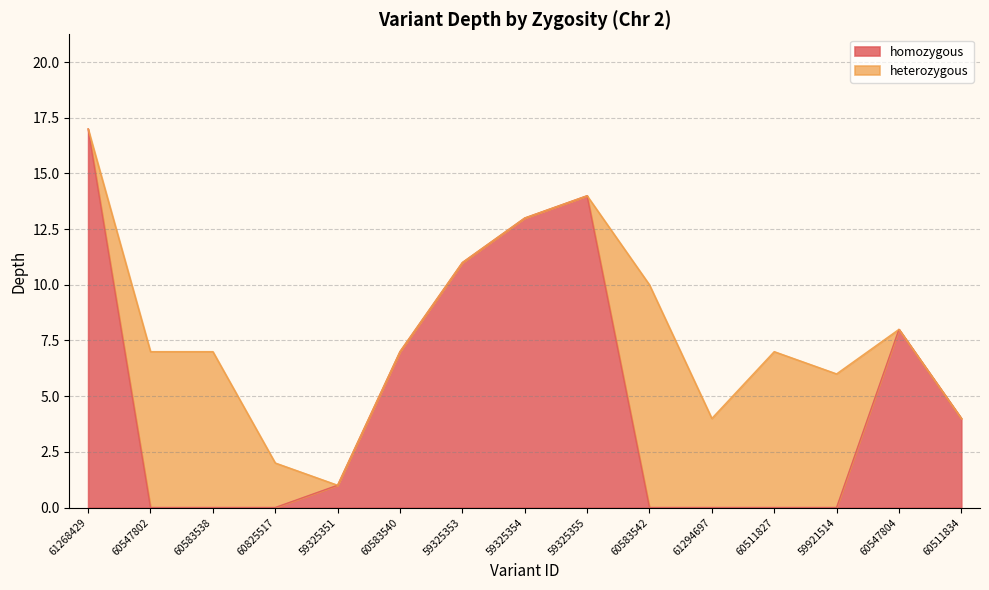

Which category has the lowest value in the heterozygous series?

61268429